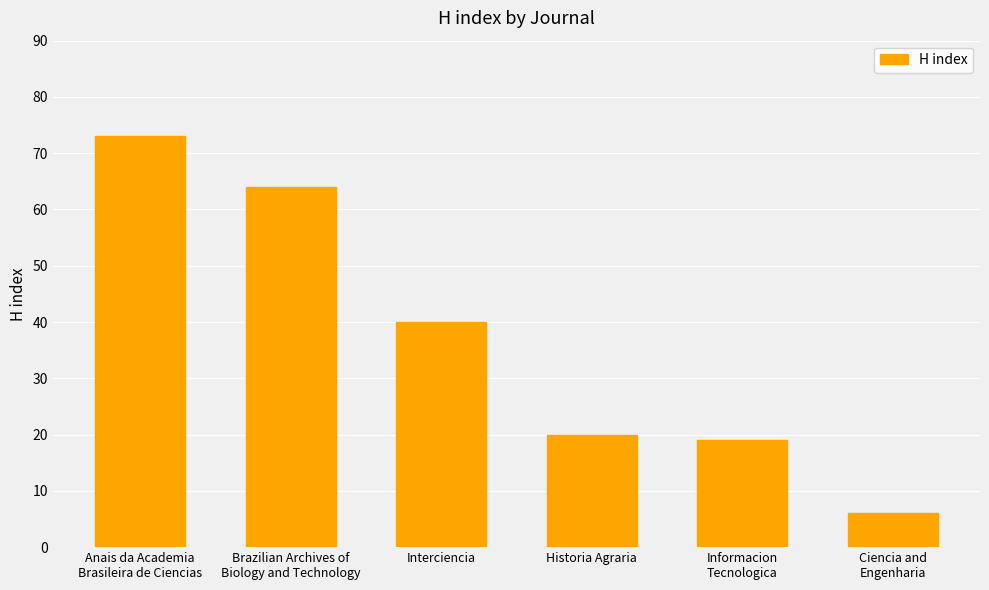

Reading left to right, extract all data points from this chart.

Anais da Academia
Brasileira de Ciencias=73	Brazilian Archives of
Biology and Technology=64	Interciencia=40	Historia Agraria=20	Informacion
Tecnologica=19	Ciencia and
Engenharia=6